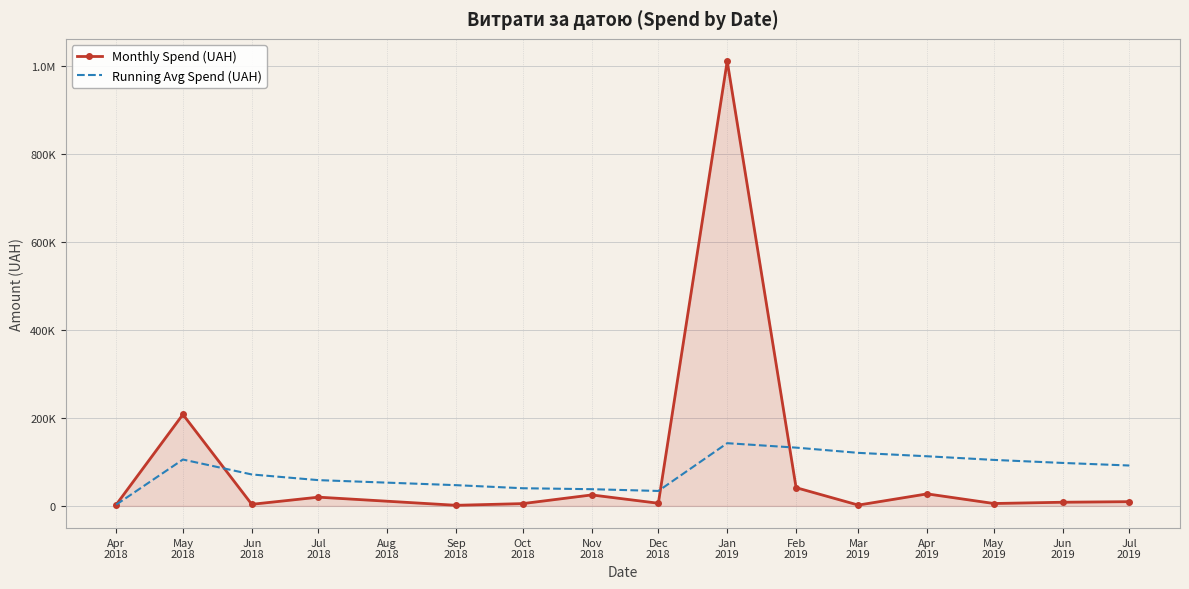

Is it true that Monthly Spend (UAH) equals 5198.0 at Oct 2018?

True